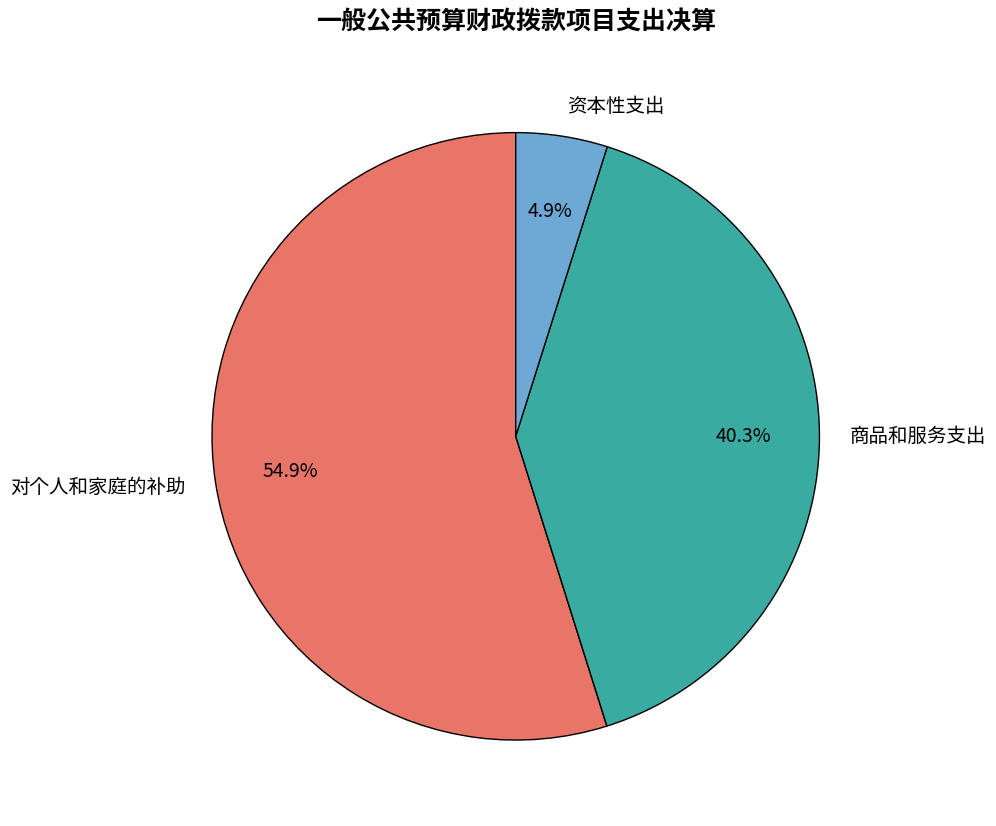

Does 资本性支出 account for over 50% of the chart?

No